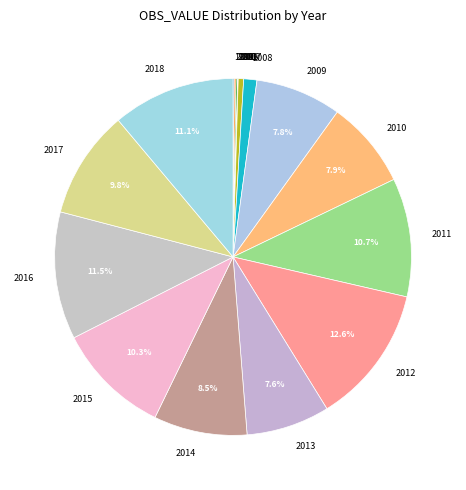

How much of the chart is everything except 2015?

89.7%